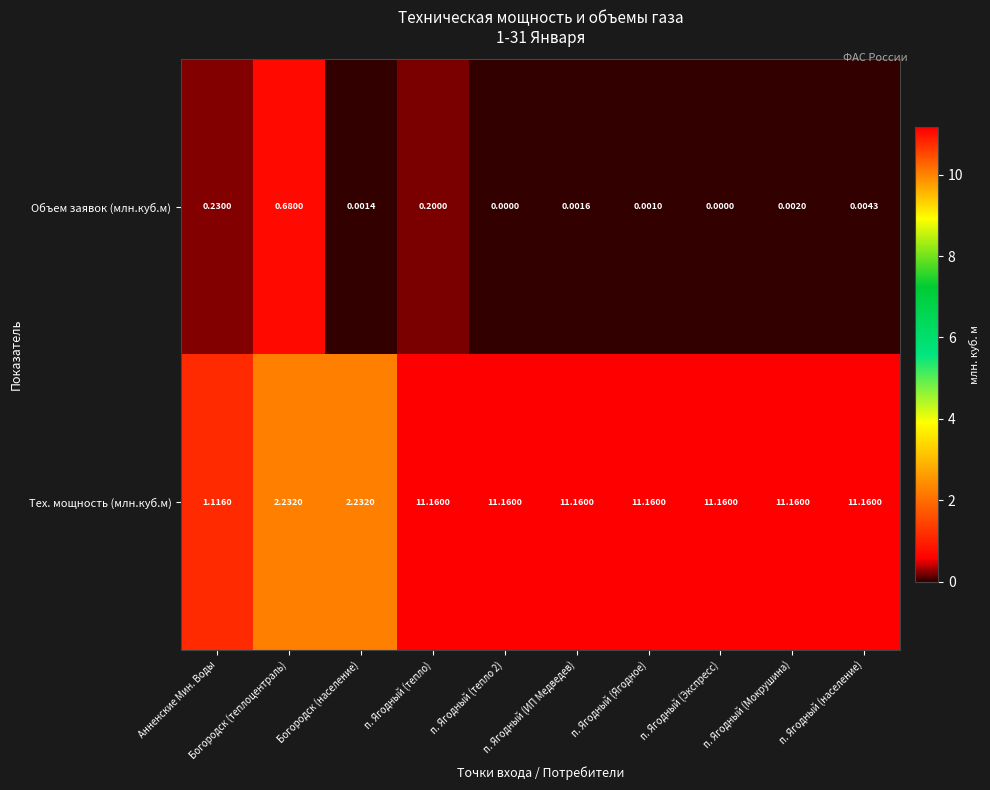

What is the spread (max minus min) of values at п. Ягодный (ИП Медведев)?

11.2